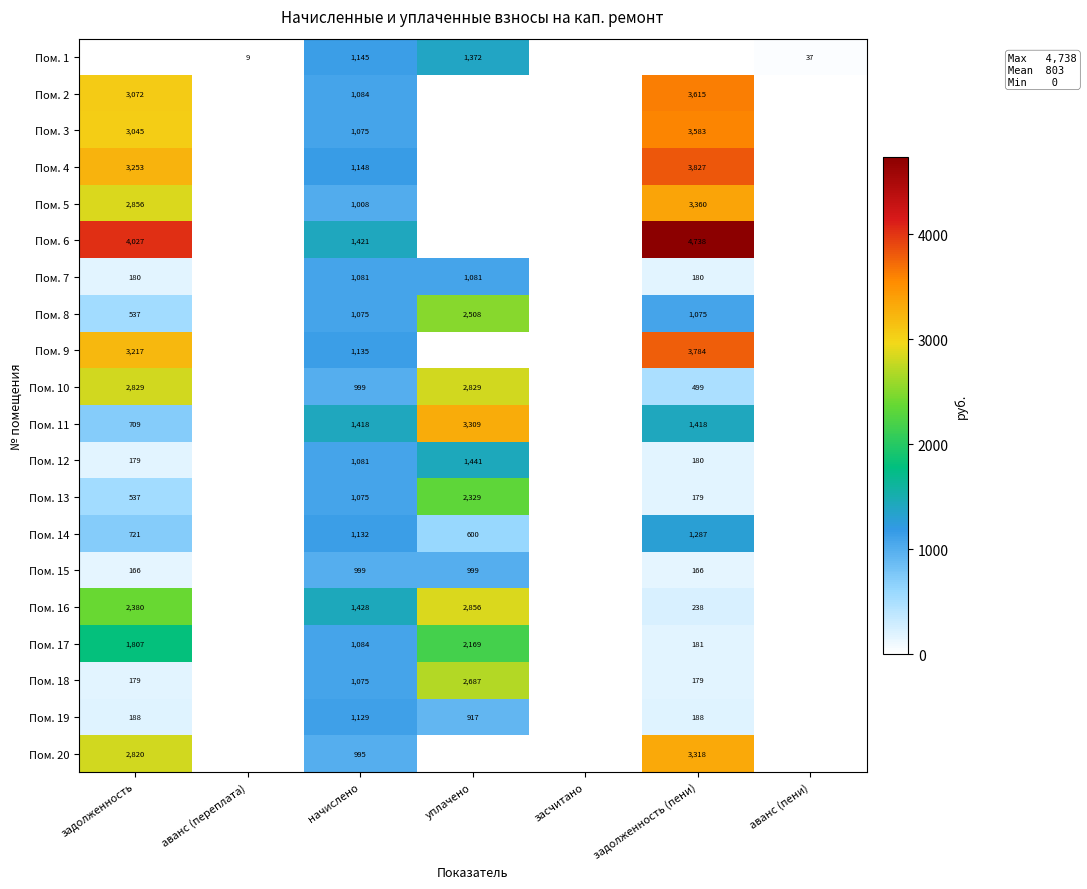

What is the sum of the Пом. 11 values at задолженность and начислено?

2127